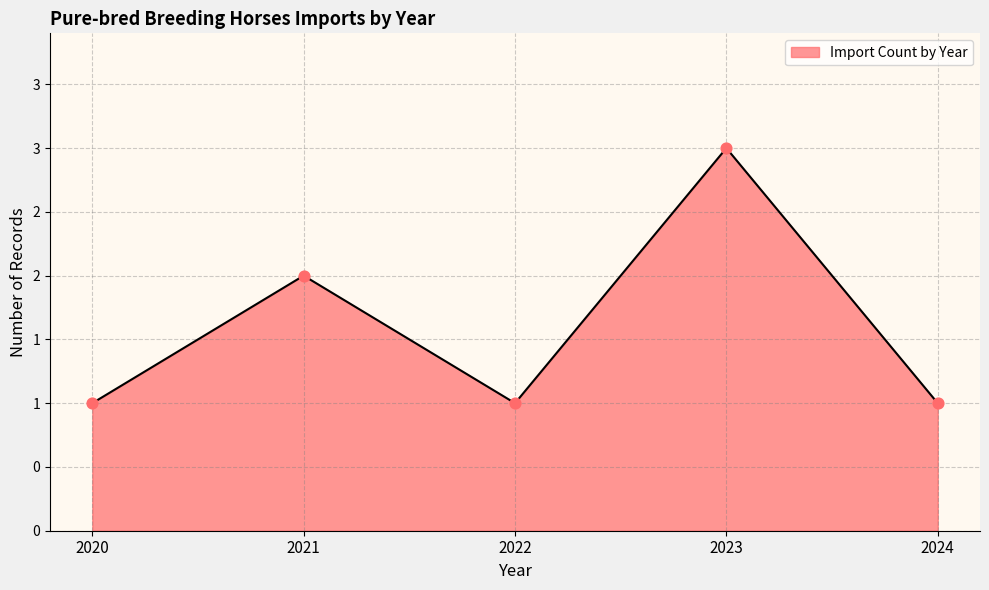

What is the ratio of the value at 2022 to the value at 2020?

1.0